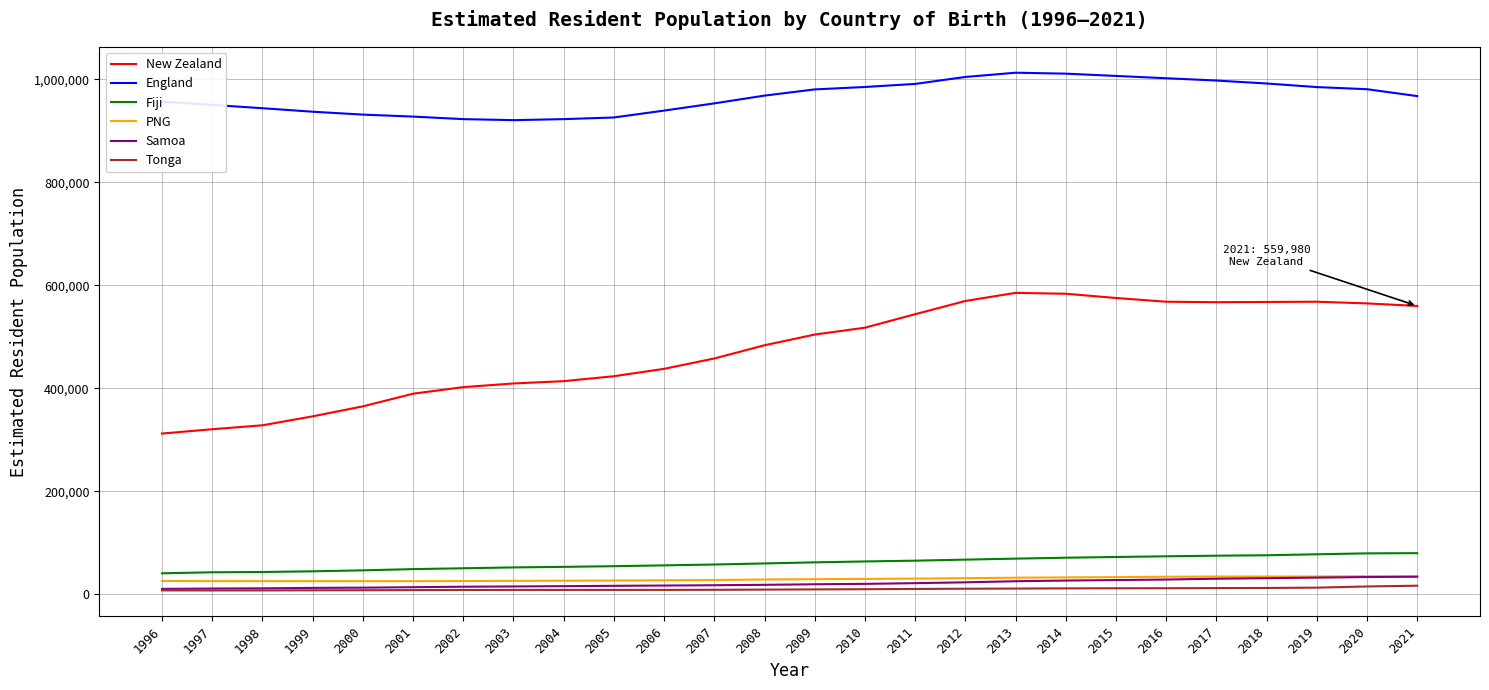

Is the value of England at 2002 greater than the value of Tonga at 2020?

Yes